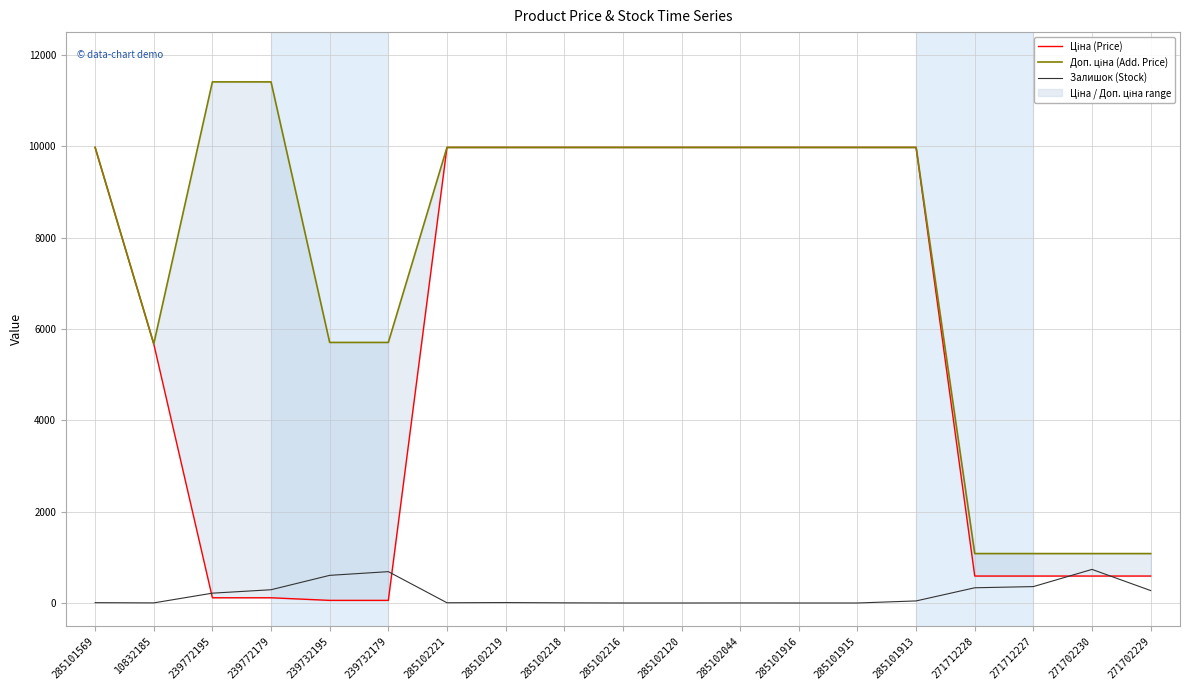

True or false: Доп. ціна (Add. Price) and Залишок (Stock) cross at least once.

False